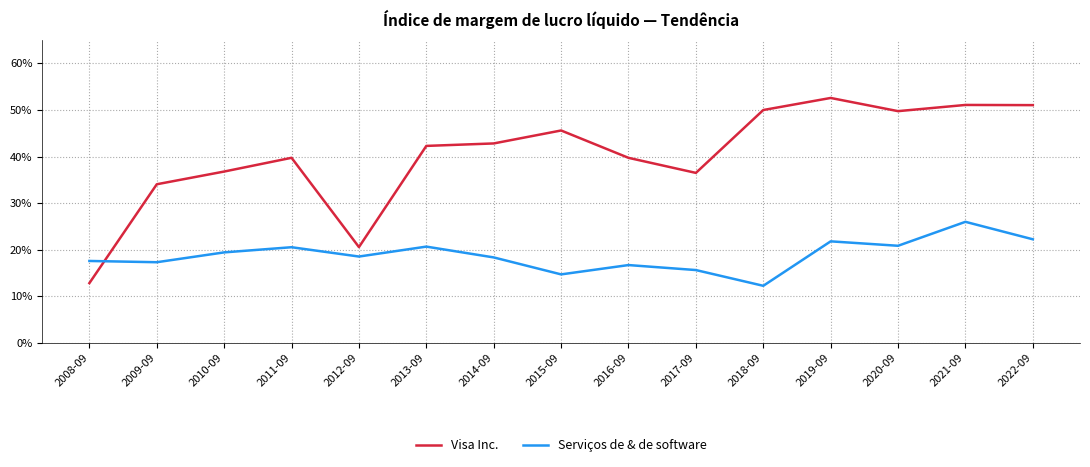

Is this an area chart (filled region under the line)?

No